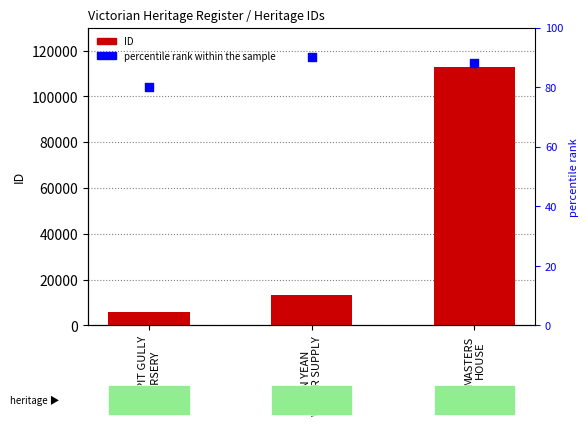

Is the value of ID at YAN YEAN
WATER SUPPLY greater than the value of percentile rank within the sample at YAN YEAN
WATER SUPPLY?

Yes